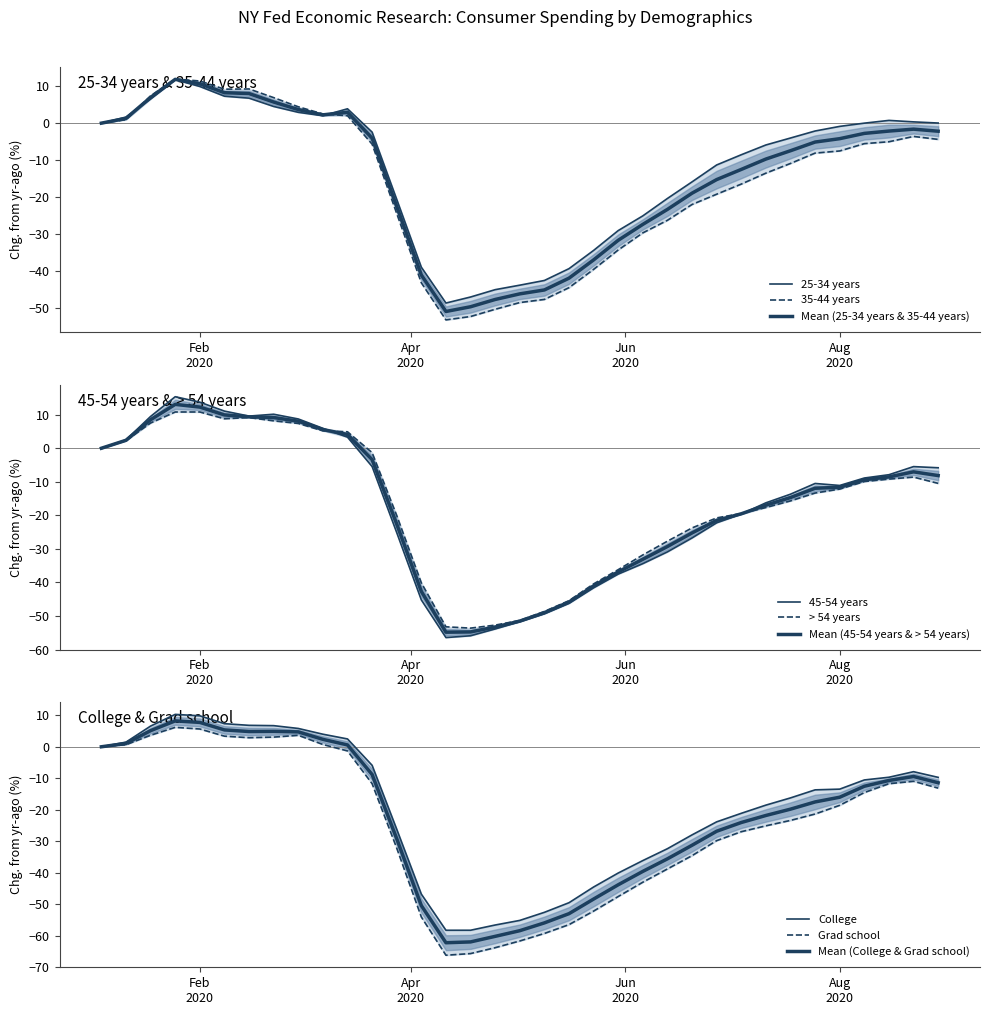

What is the average value of the 45-54 years series?

-16.9